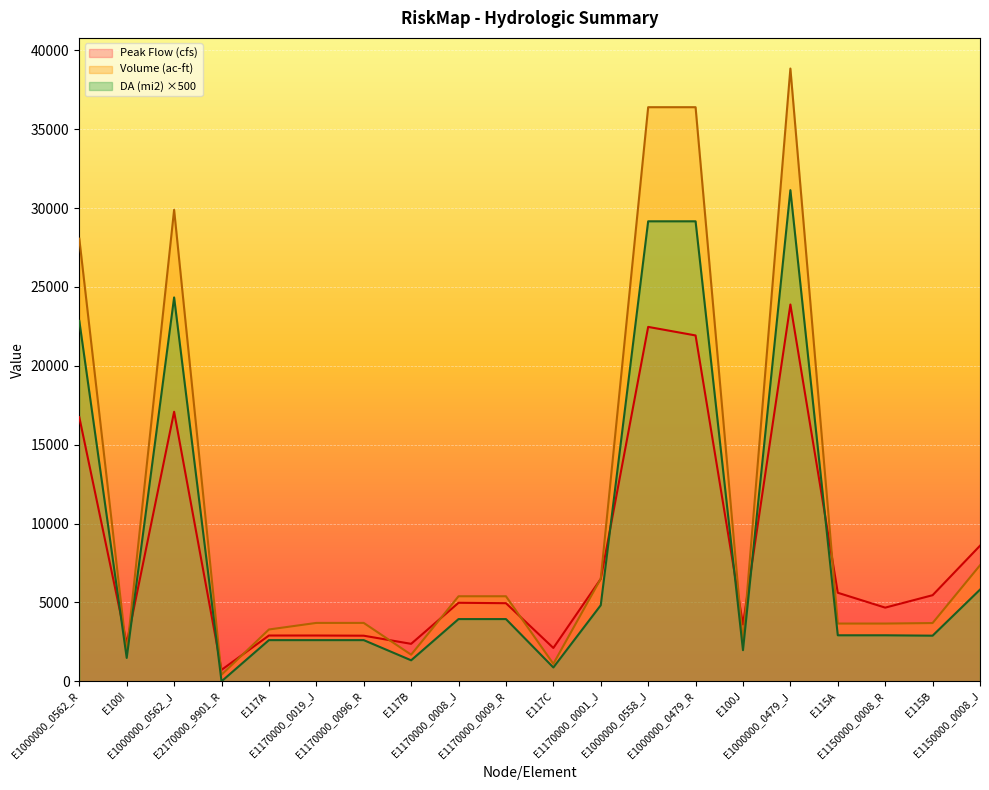

What is the value of the Volume (ac-ft) point at the 9th from the left?

5393.3